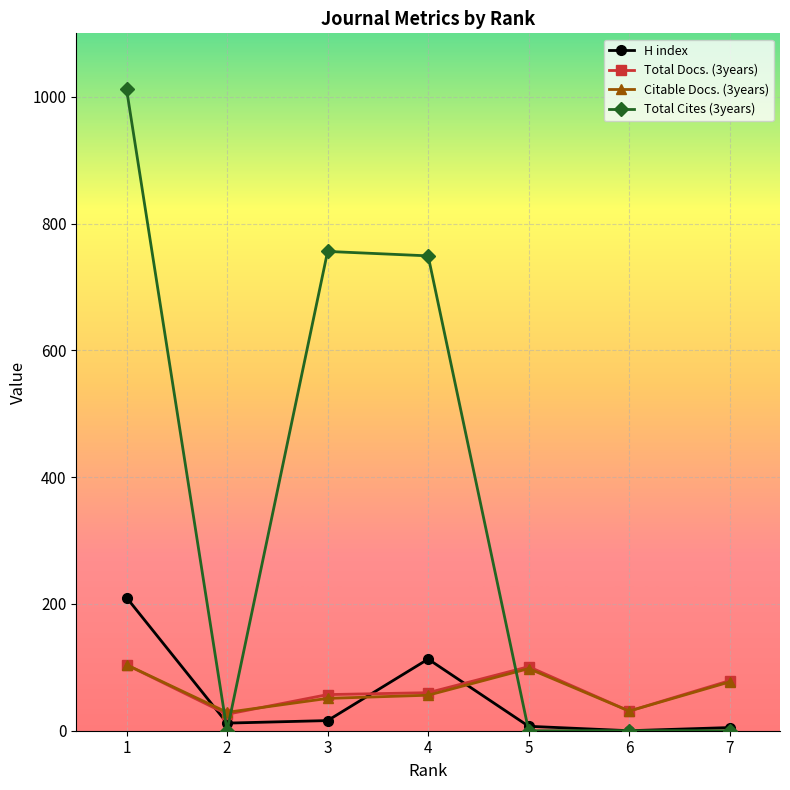

What is the maximum value shown in the chart?

1012